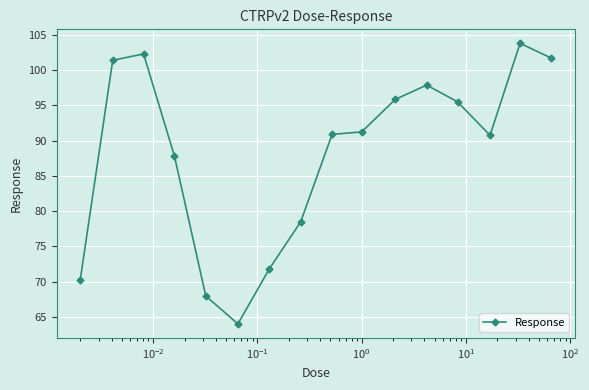

What is the smallest value displayed?

64.0